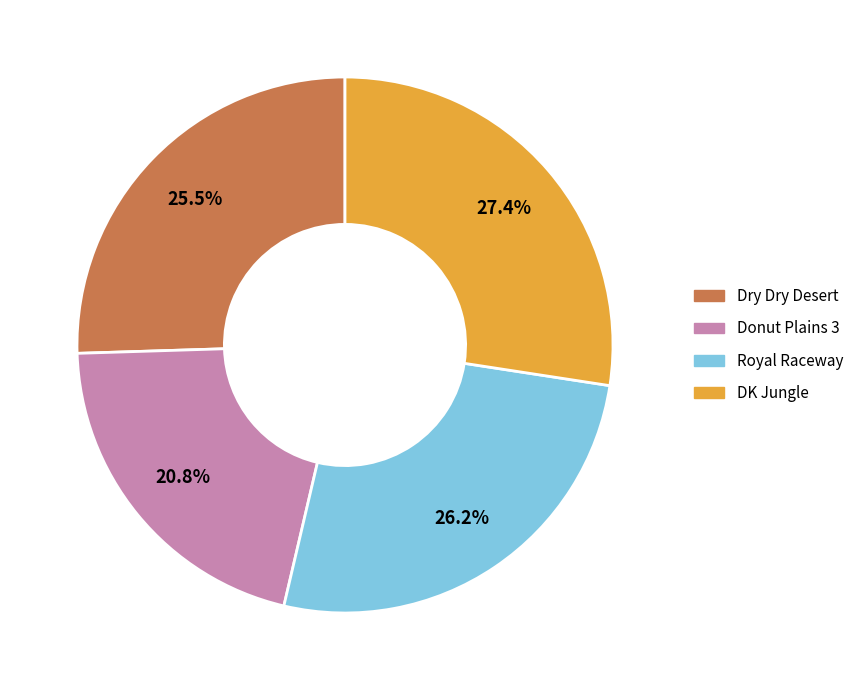

Is Donut Plains 3 the majority of the pie?

No